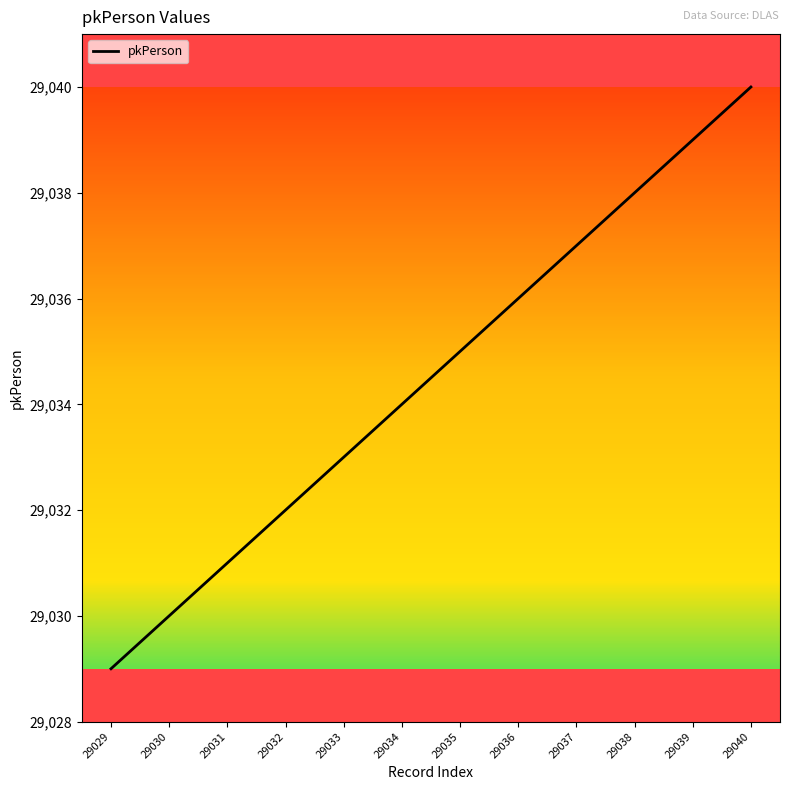

Reading left to right, transcribe all the data shown in this chart.

29029	29030	29031	29032	29033	29034	29035	29036	29037	29038	29039	29040